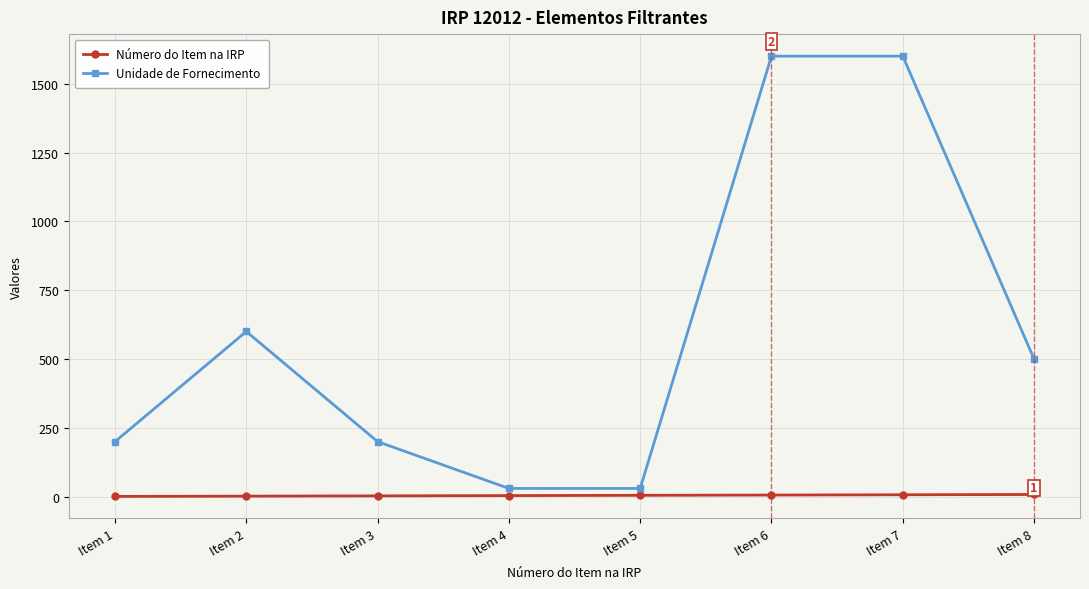

True or false: Número do Item na IRP and Unidade de Fornecimento intersect in this chart.

False